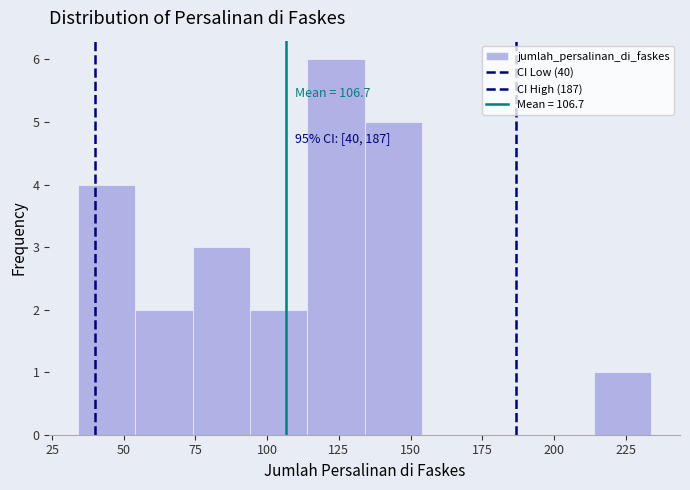

Which range on the x-axis has the tallest bar?

114 to 134